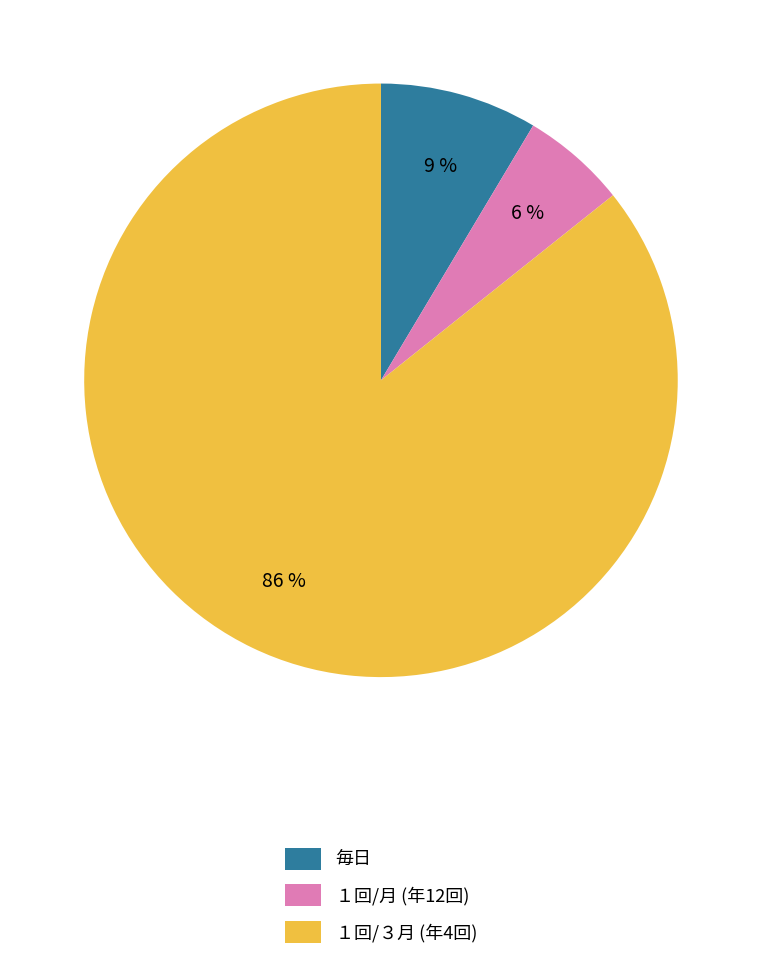

To the nearest percent, what is the combined percentage of １回/３月 and １回/月?

91%